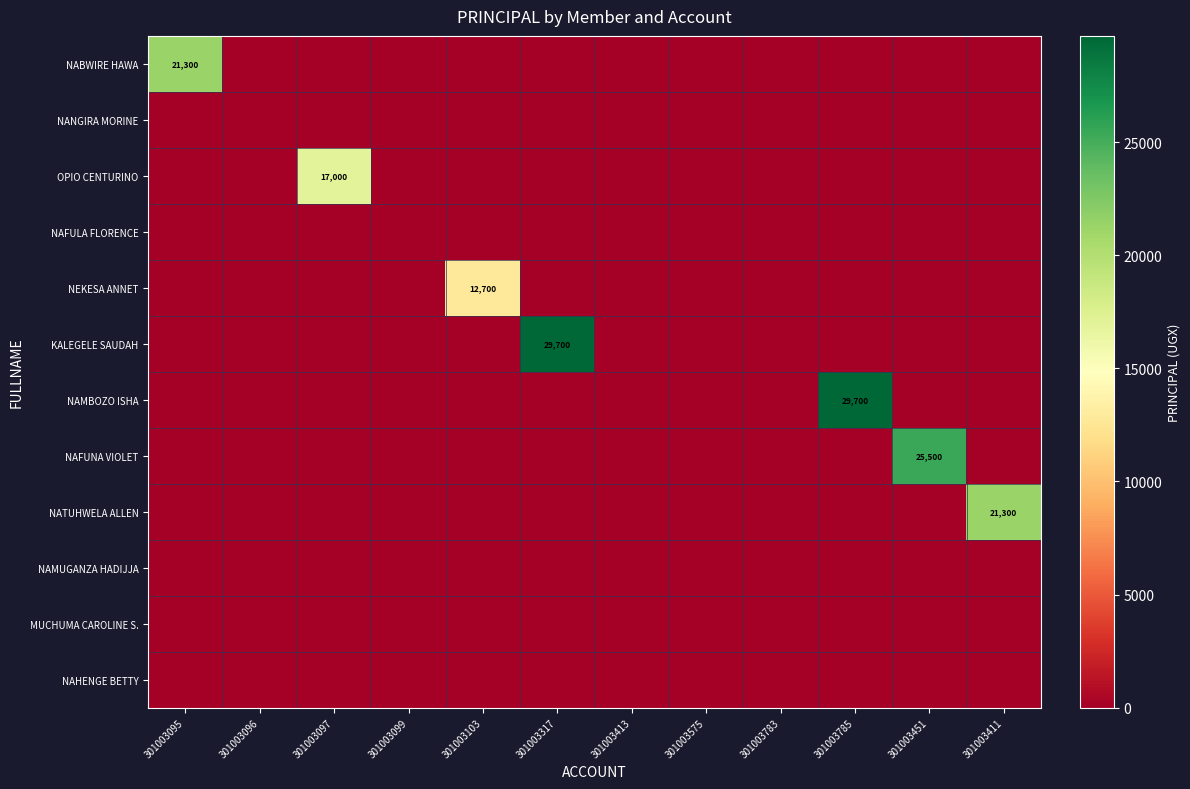

Rank the series by their maximum value, from highest to lowest.

KALEGELE SAUDAH, NAMBOZO ISHA, NAFUNA VIOLET, NABWIRE HAWA, NATUHWELA ALLEN, OPIO CENTURINO, NEKESA ANNET, NANGIRA MORINE, NAFULA FLORENCE, NAMUGANZA HADIJJA, MUCHUMA CAROLINE S., NAHENGE BETTY